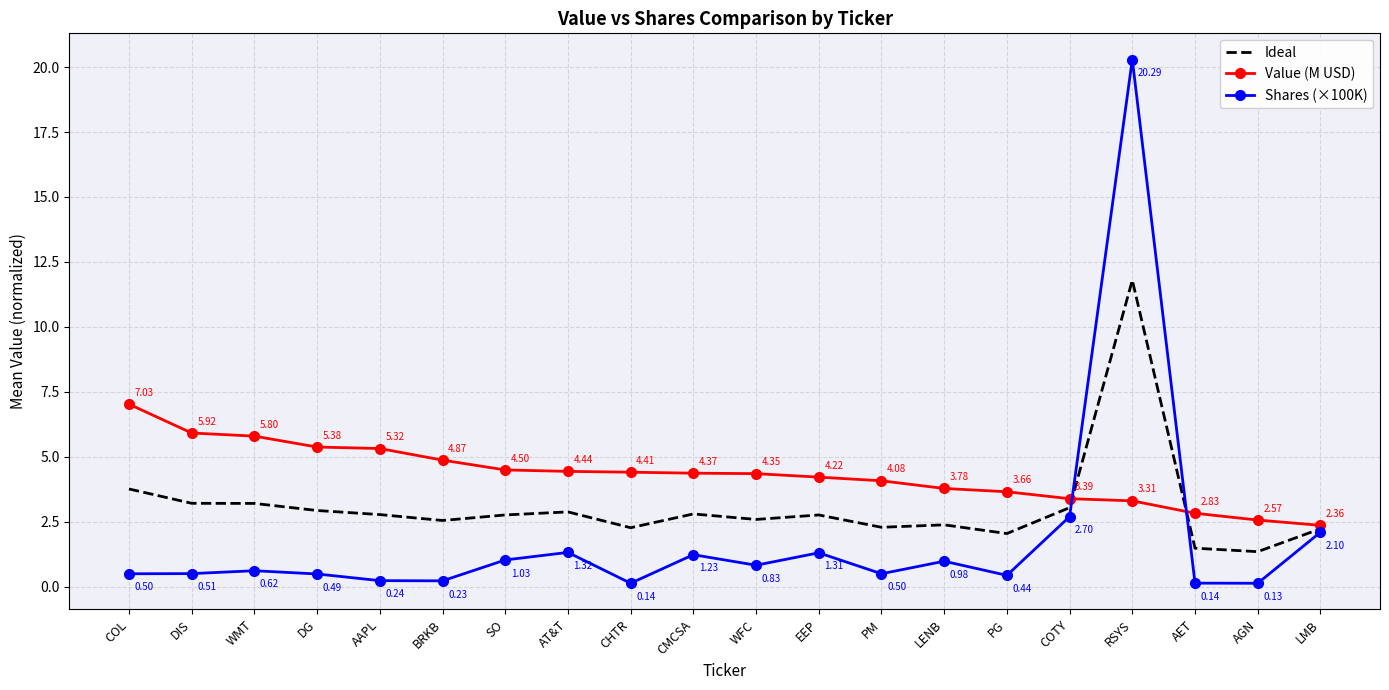

Which category has the highest value across all series?

RSYS